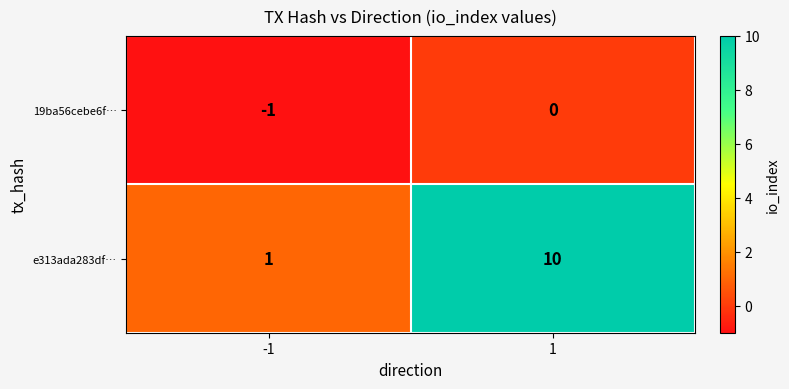

At how many categories does at least one series exceed 3?

1